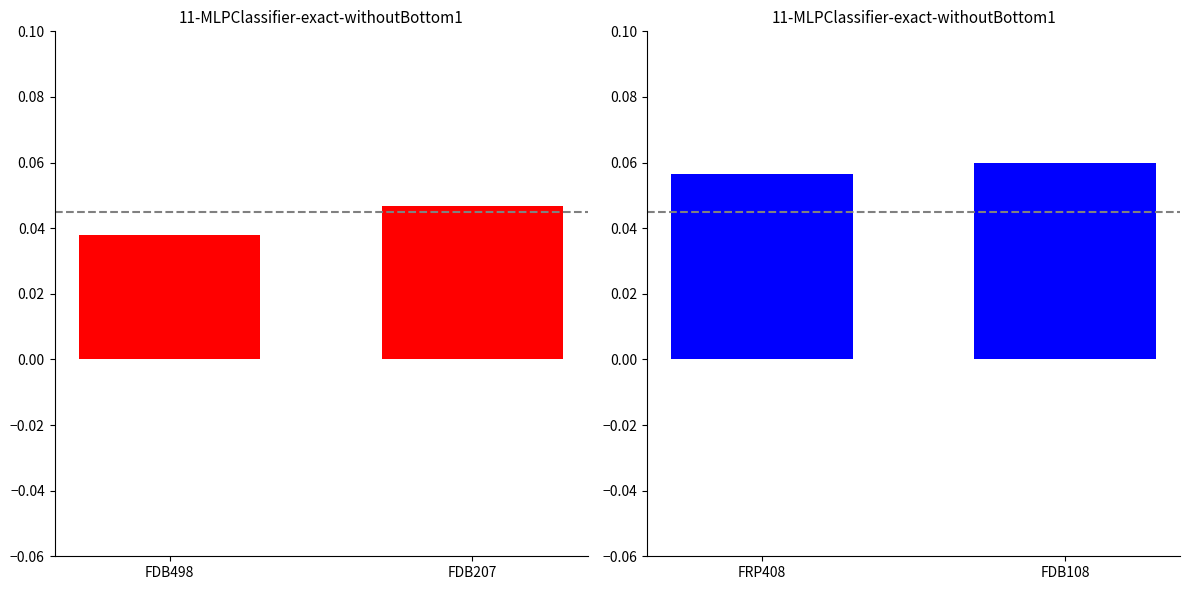

How many bars are there in each group?

2